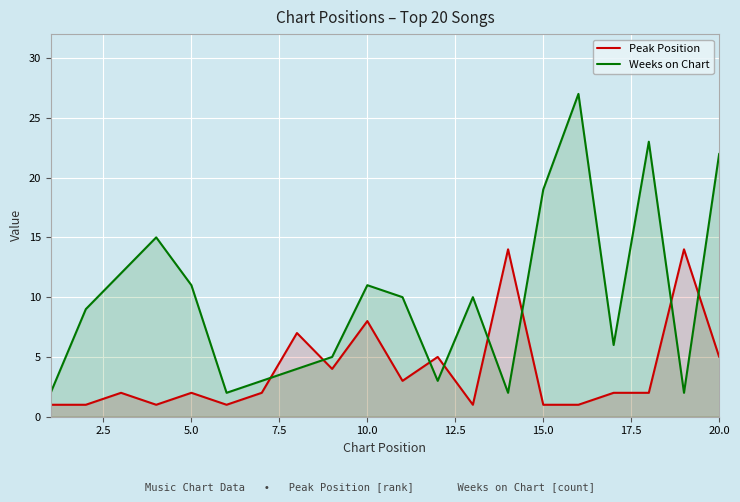

What is the difference between the second highest and minimum values in the Peak Position series?

13